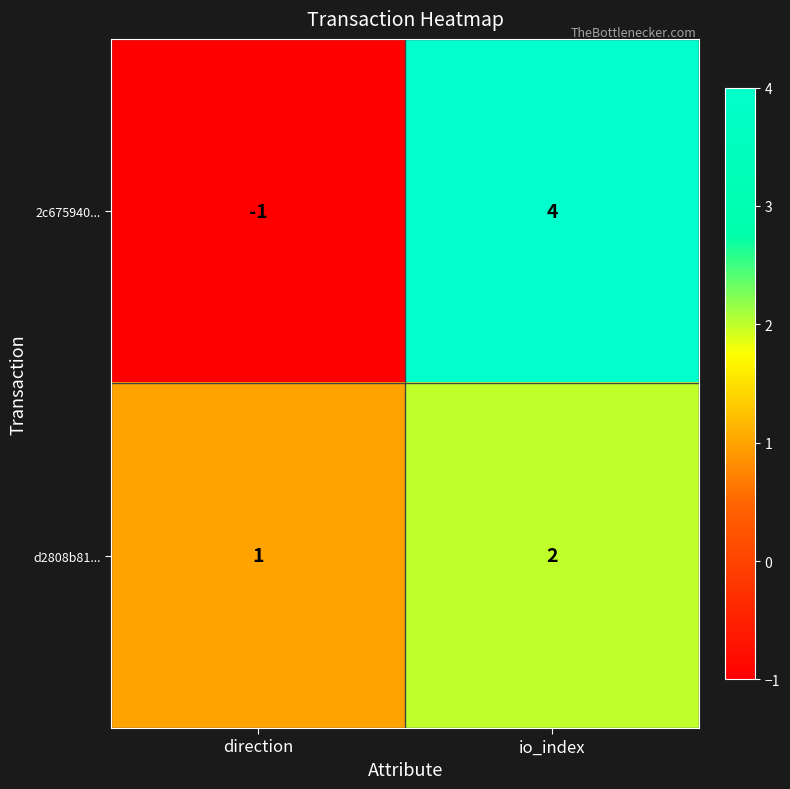

What value does the 2c675940... series have at io_index?

4